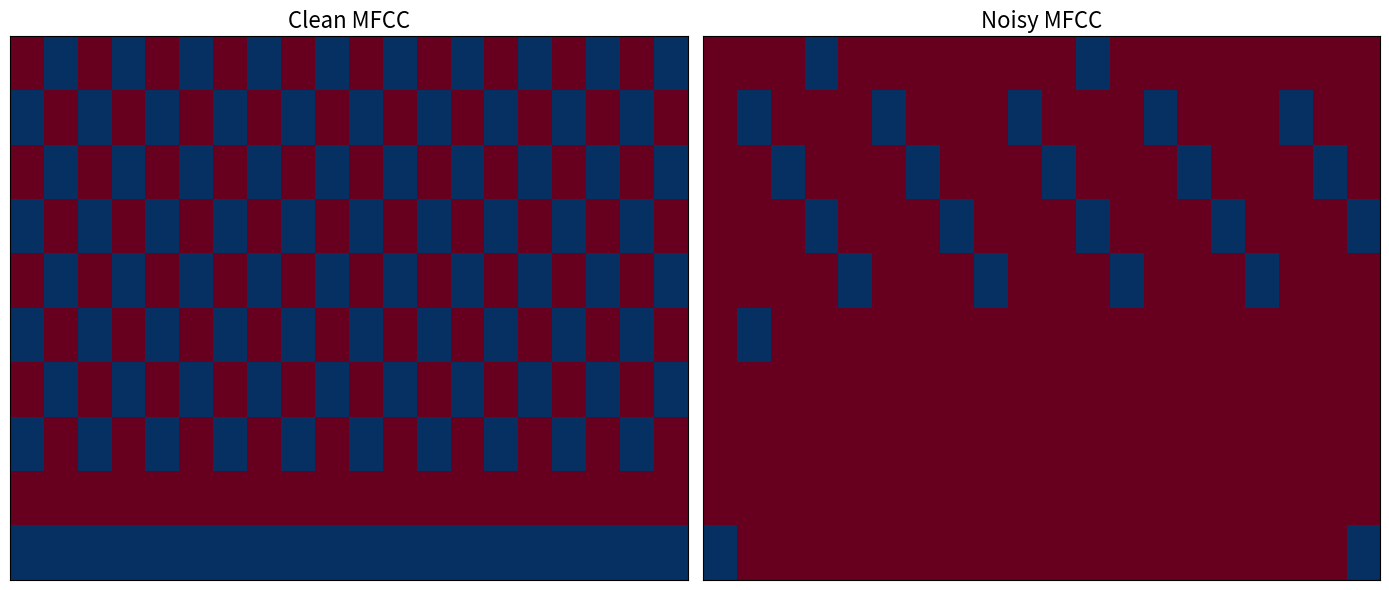

Between 8 and 5, which is larger?

8